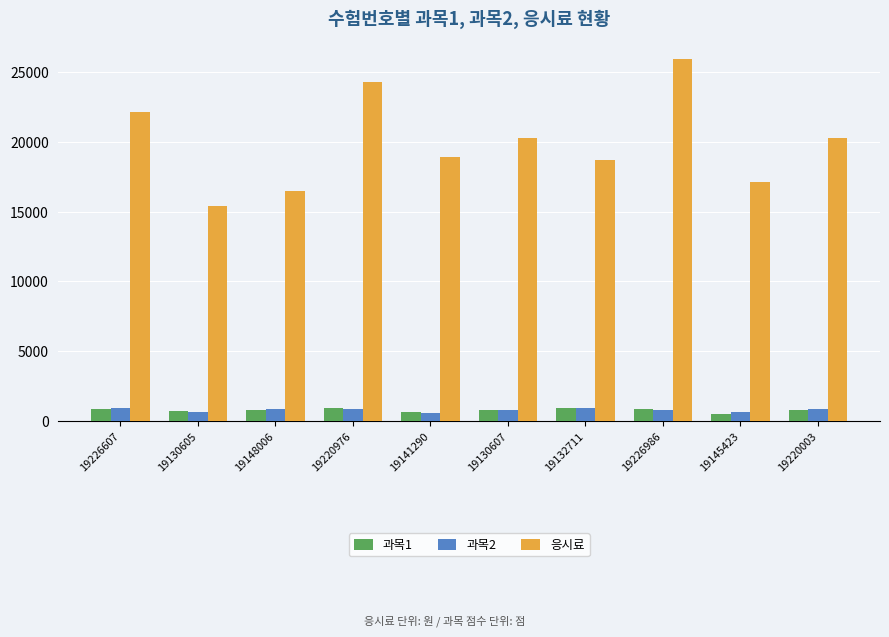

The value of 응시료 at 19132711 is 7176. True or false?

False